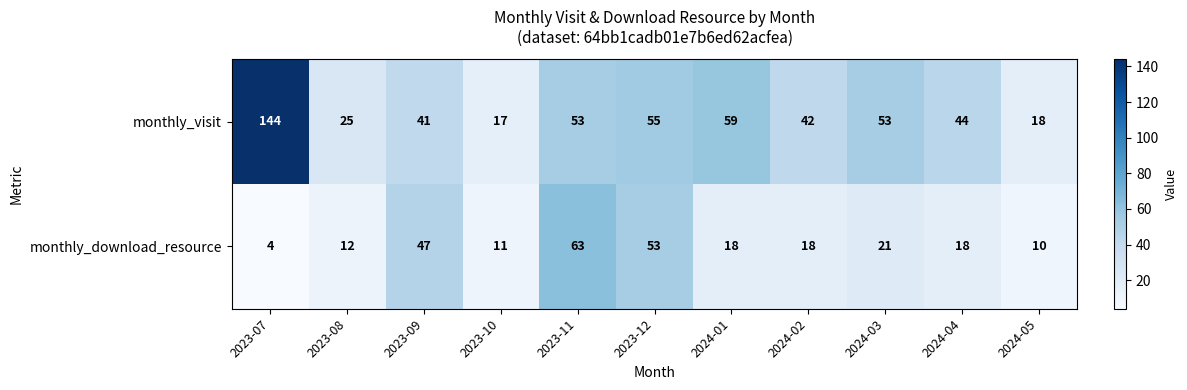

Reading left to right, what are all the values shown in this chart?

monthly_visit: 2023-07=144	2023-08=25	2023-09=41	2023-10=17	2023-11=53	2023-12=55	2024-01=59	2024-02=42	2024-03=53	2024-04=44	2024-05=18
monthly_download_resource: 2023-07=4	2023-08=12	2023-09=47	2023-10=11	2023-11=63	2023-12=53	2024-01=18	2024-02=18	2024-03=21	2024-04=18	2024-05=10